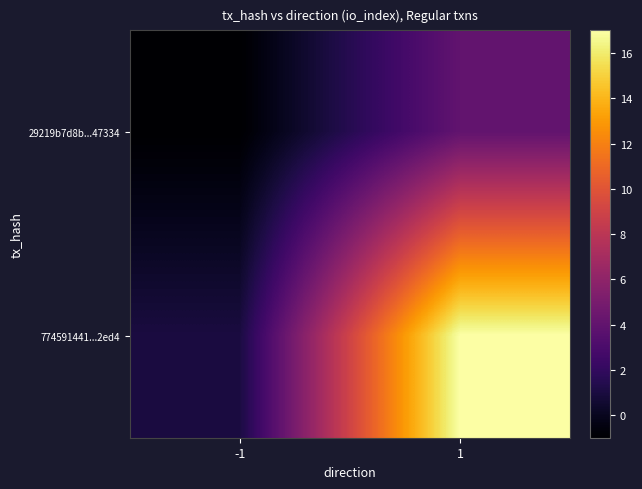

At how many categories does at least one series exceed 7?

1